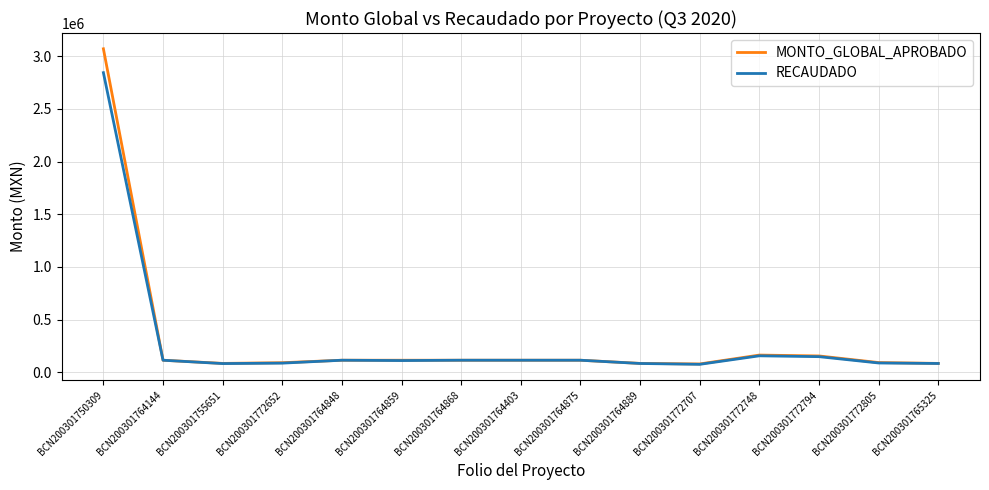

How many values in the RECAUDADO series are below 115295?

7